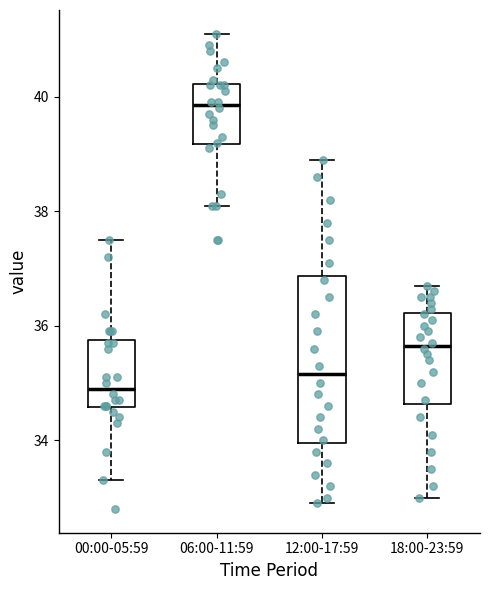

Which box is the tallest, from its lower edge to its upper edge?

12:00-17:59